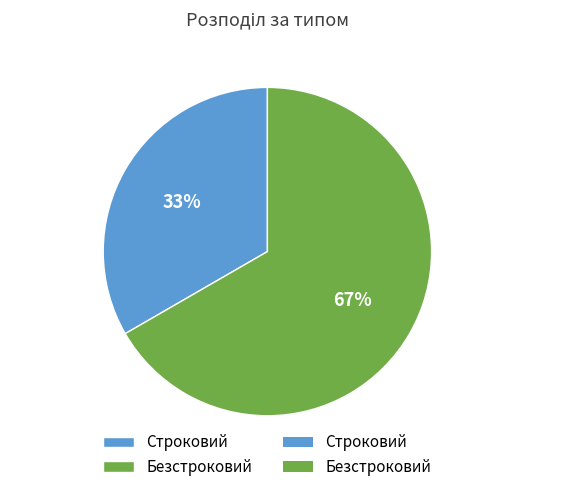

What is the majority slice?

Безстроковий